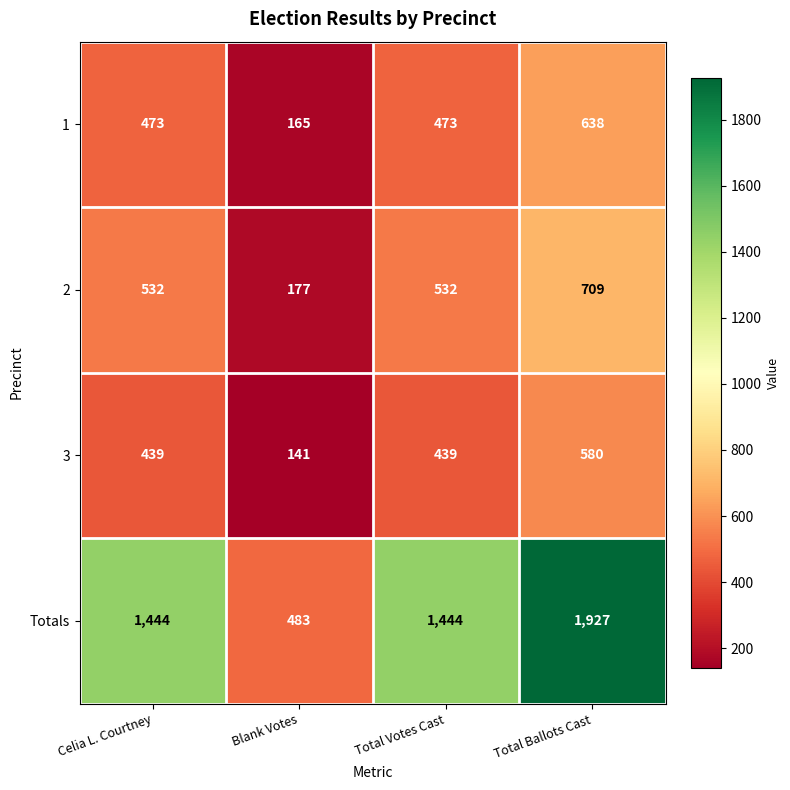

How many series are shown in this chart?

4